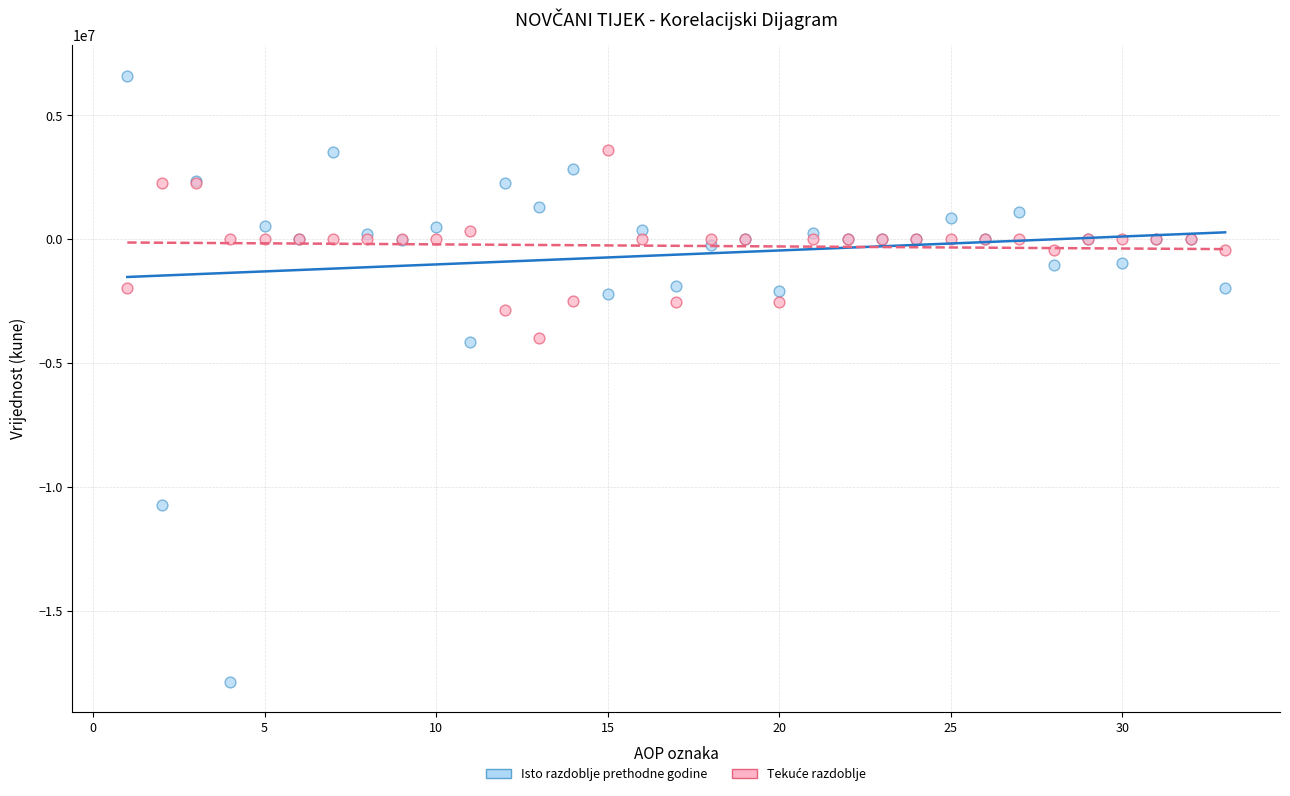

Which series contains the highest Y value?

Isto razdoblje prethodne godine